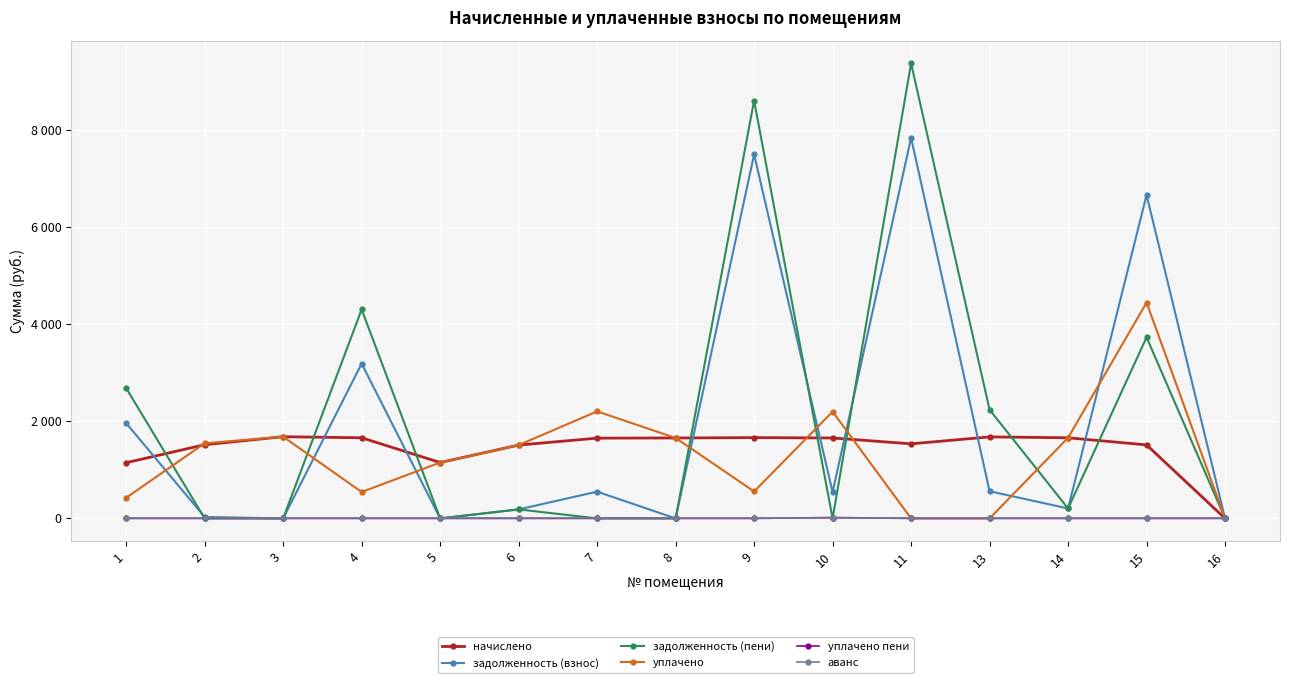

Which series has the widest spread of values?

задолженность (пени)